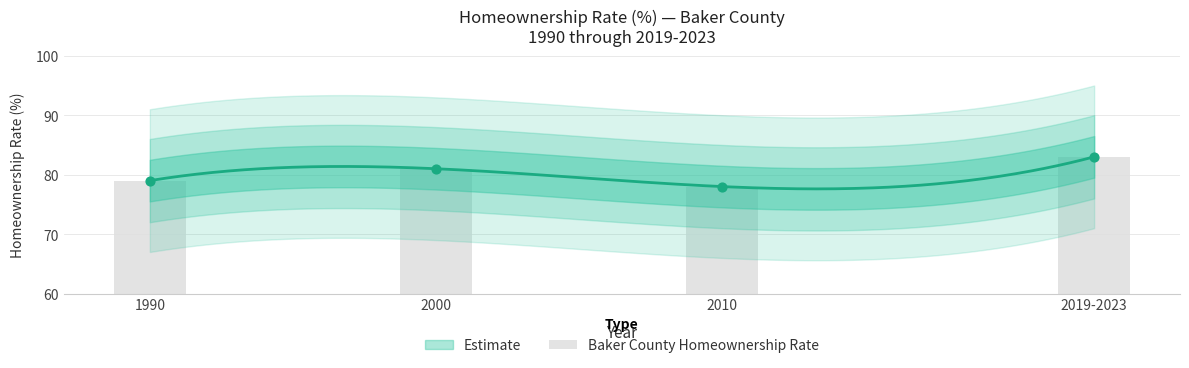

Approximately how many times larger is the value at 2010 compared to 1990?

1.0